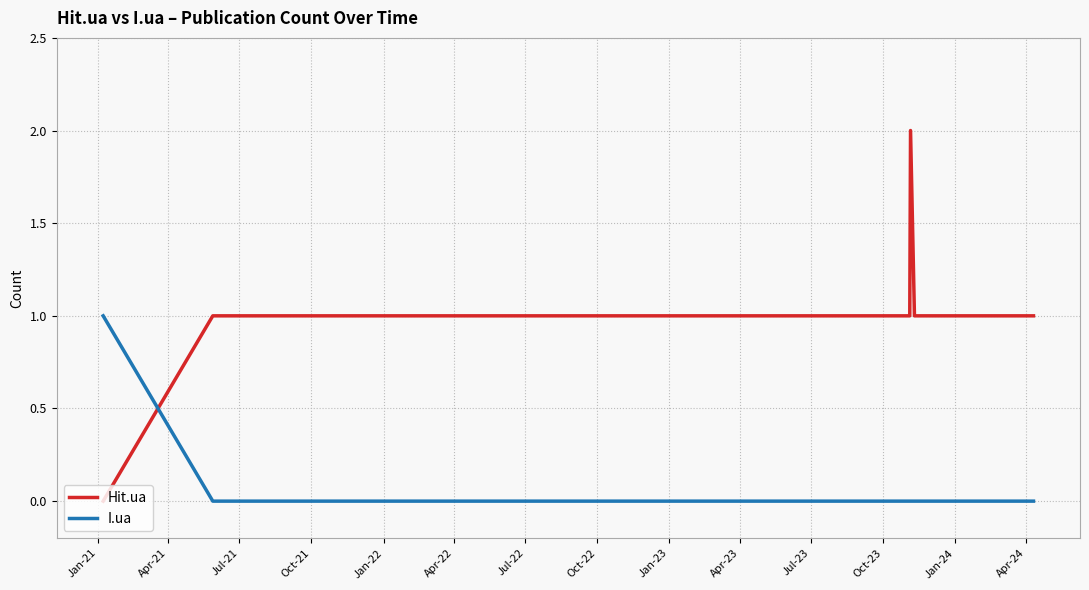

What is the difference between the maximum and minimum values in the I.ua series?

1